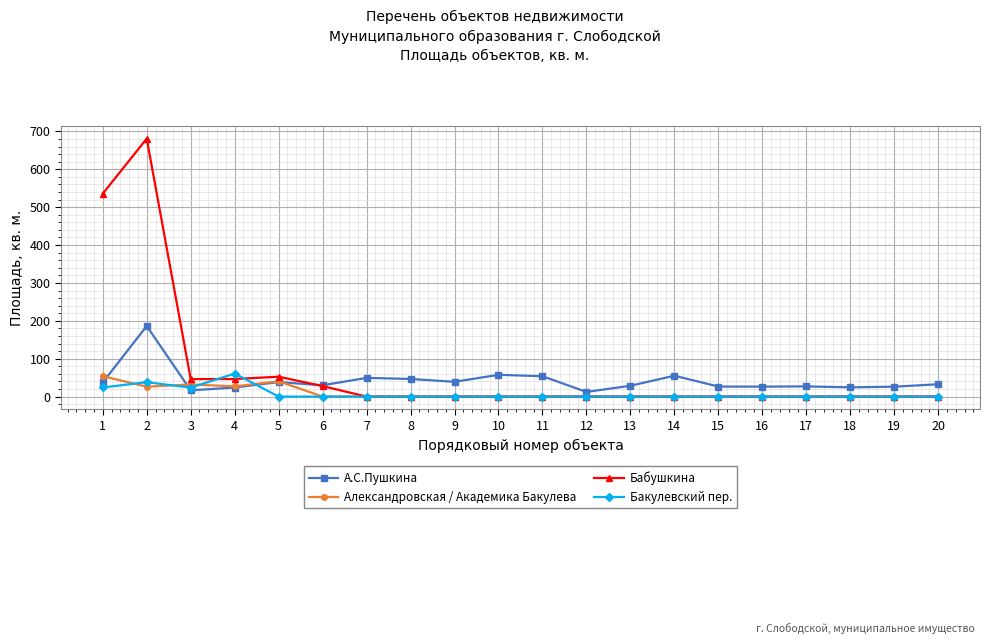

Is the value of Бабушкина at 14 greater than the value of Александровская / Академика Бакулева at 3?

No